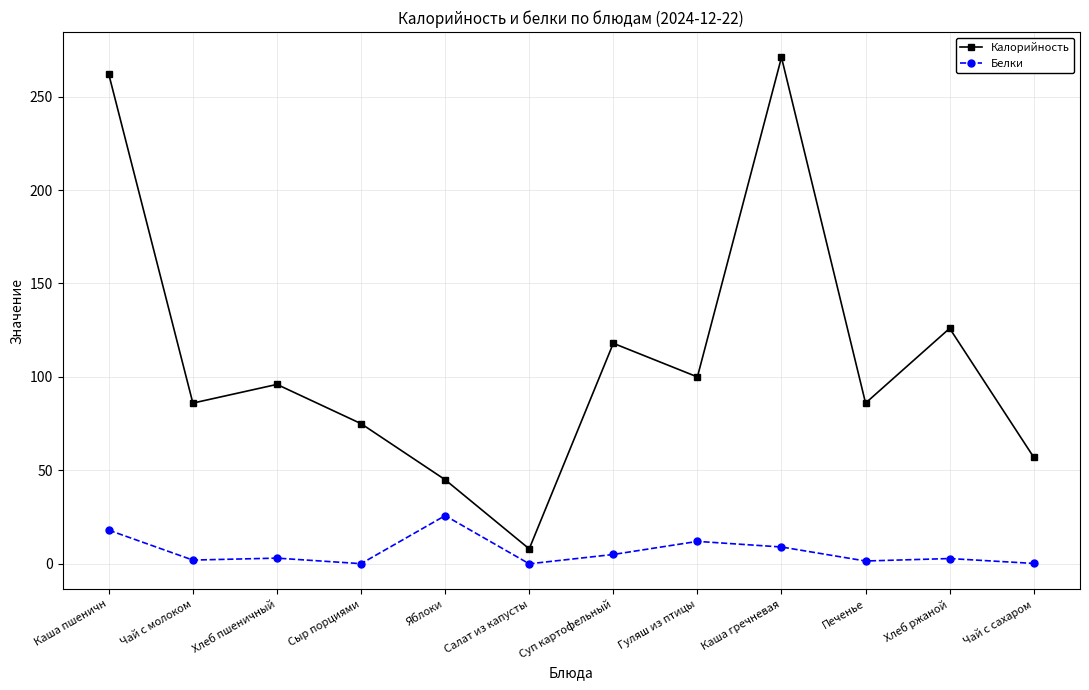

Which series has the widest spread of values?

Калорийность